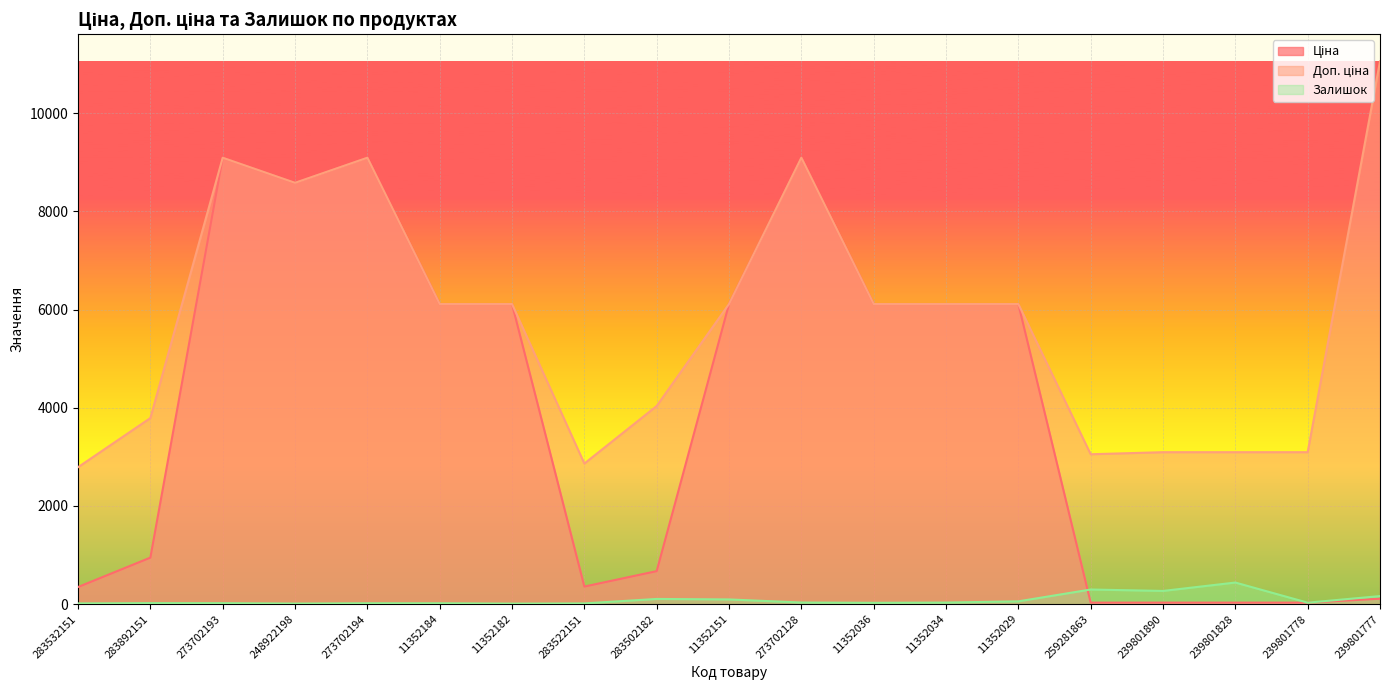

Which has a higher value, 283892151 or 273702193?

273702193